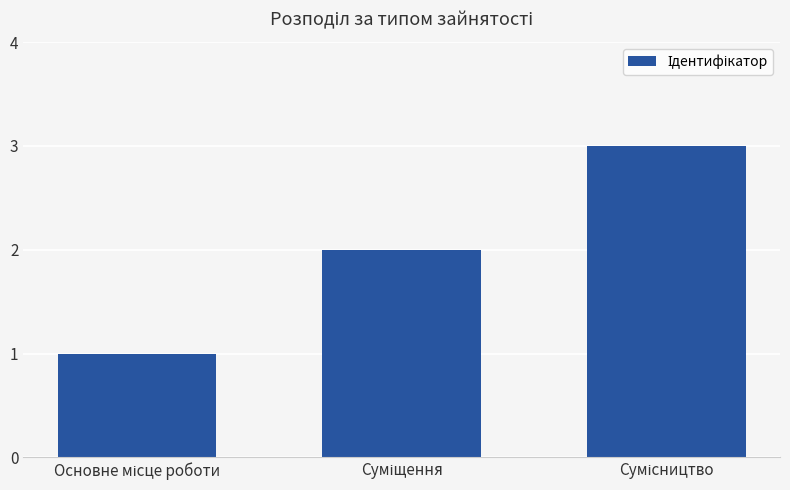

What is the greatest value displayed?

3